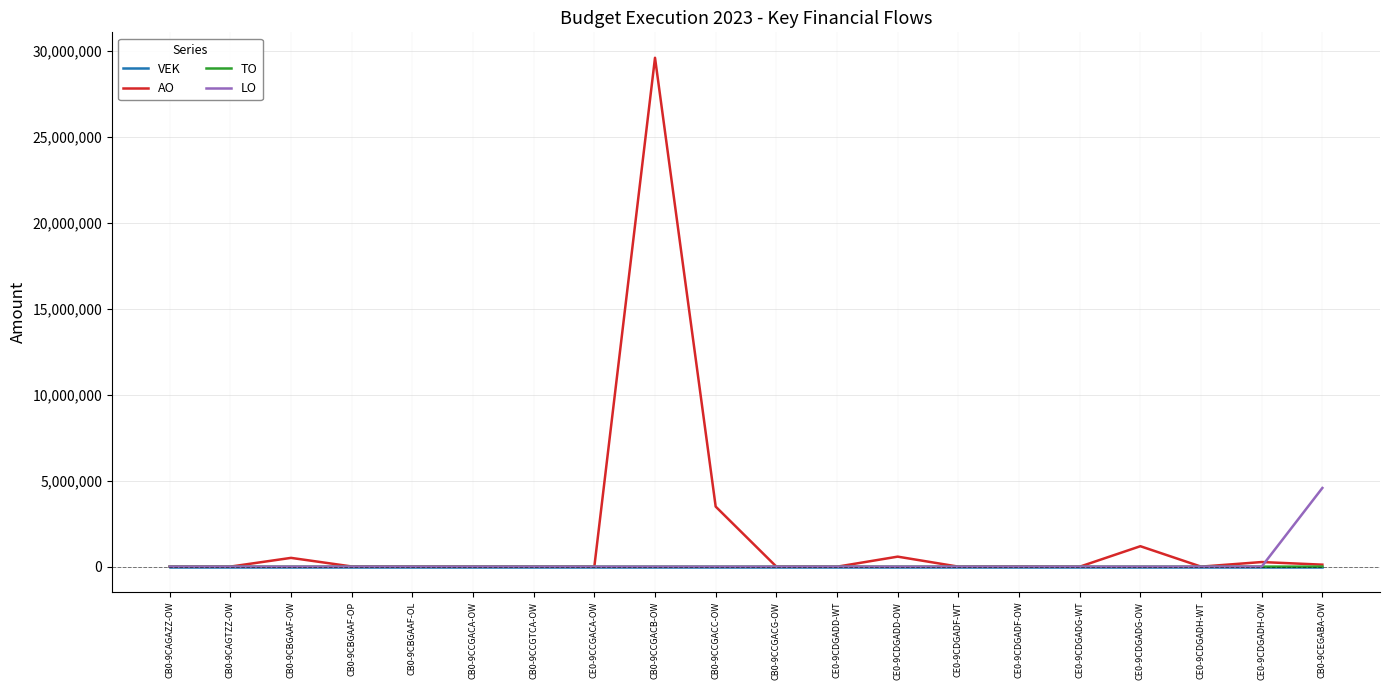

What is the difference between the highest and lowest values at CB0-9CBGAAF-OP?

8856